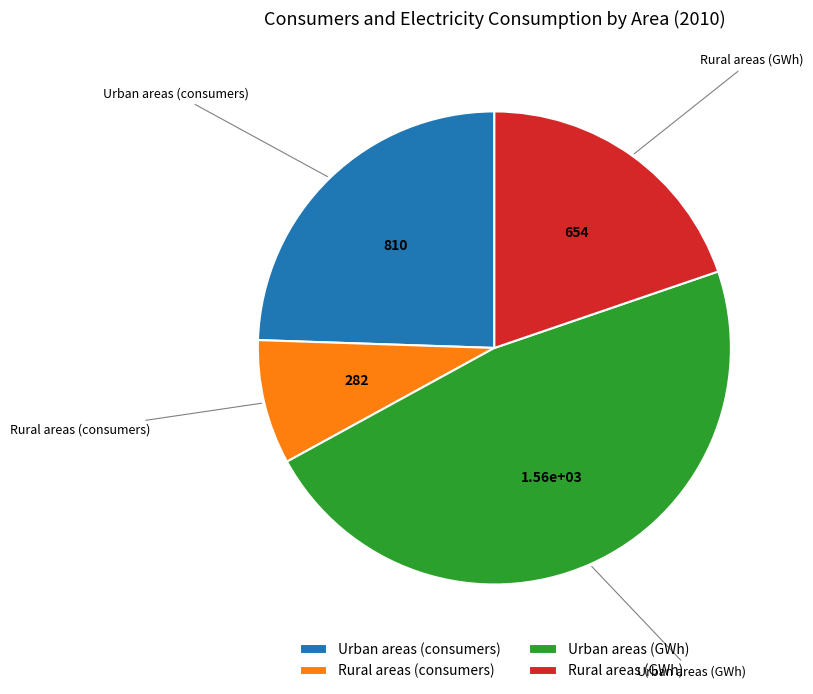

How many slices are in this pie chart?

4